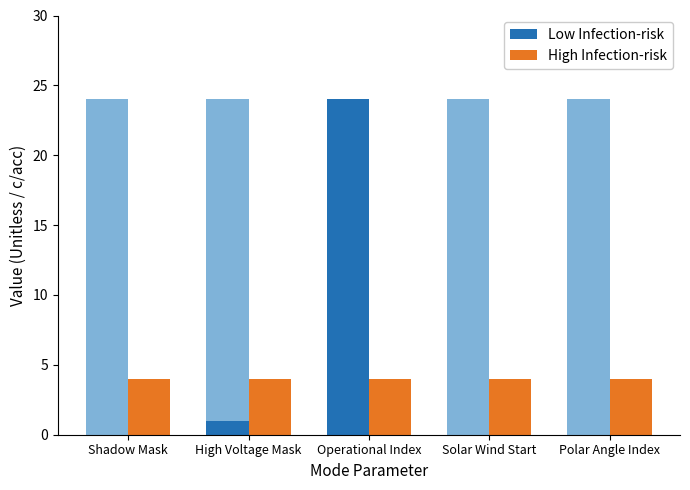

What is the total value across all series at Operational Index?

28